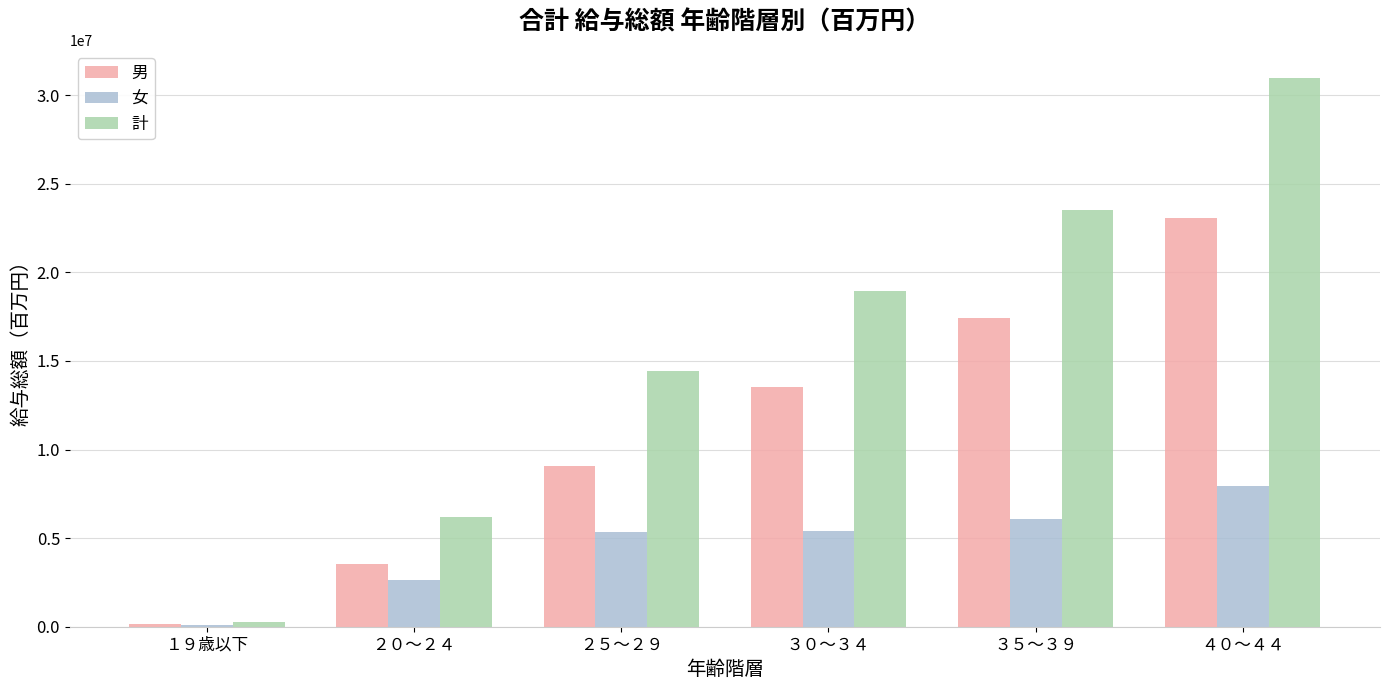

What is the difference between the 計 values at ３５～３９ and ２０～２４?

17310777